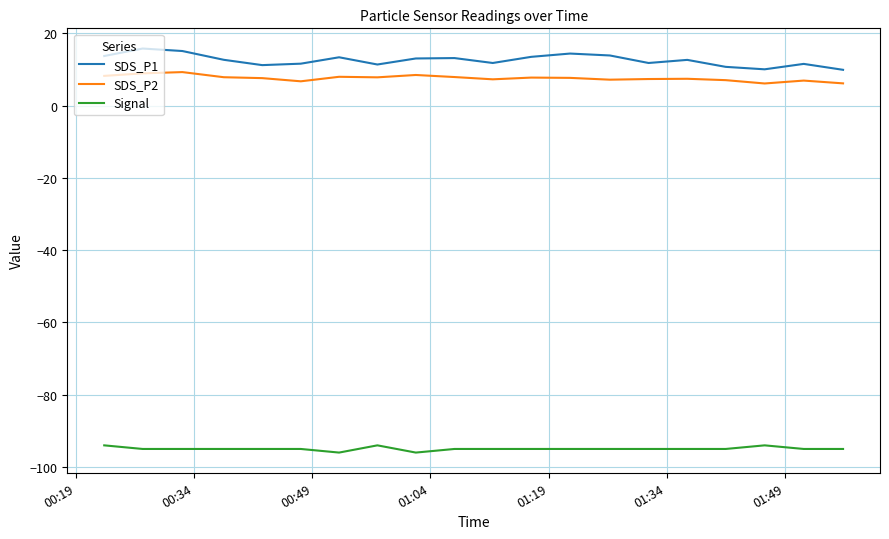

True or false: SDS_P1 and Signal cross at least once.

False